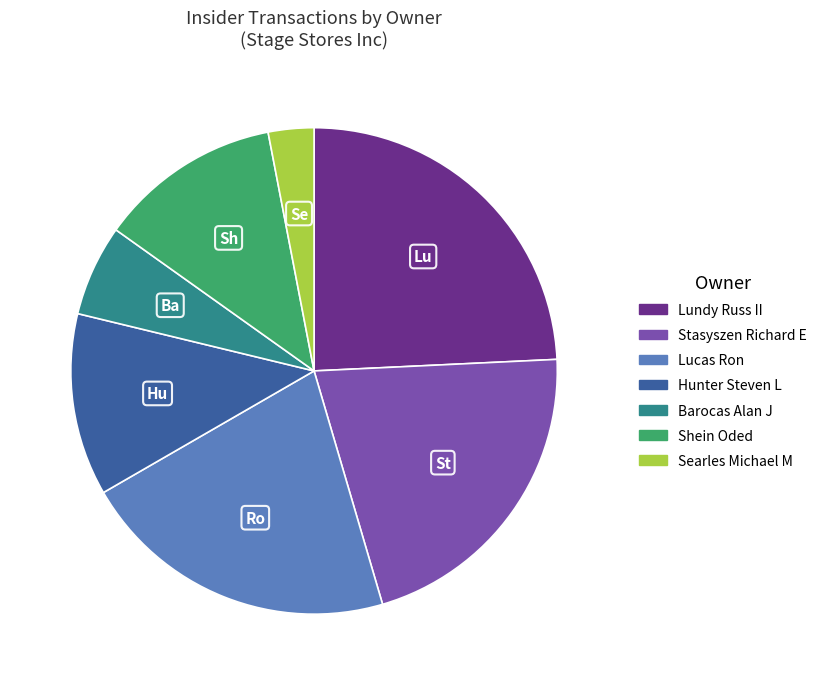

Approximately how many times larger is the value at Barocas Alan J compared to Stasyszen Richard E?

0.3